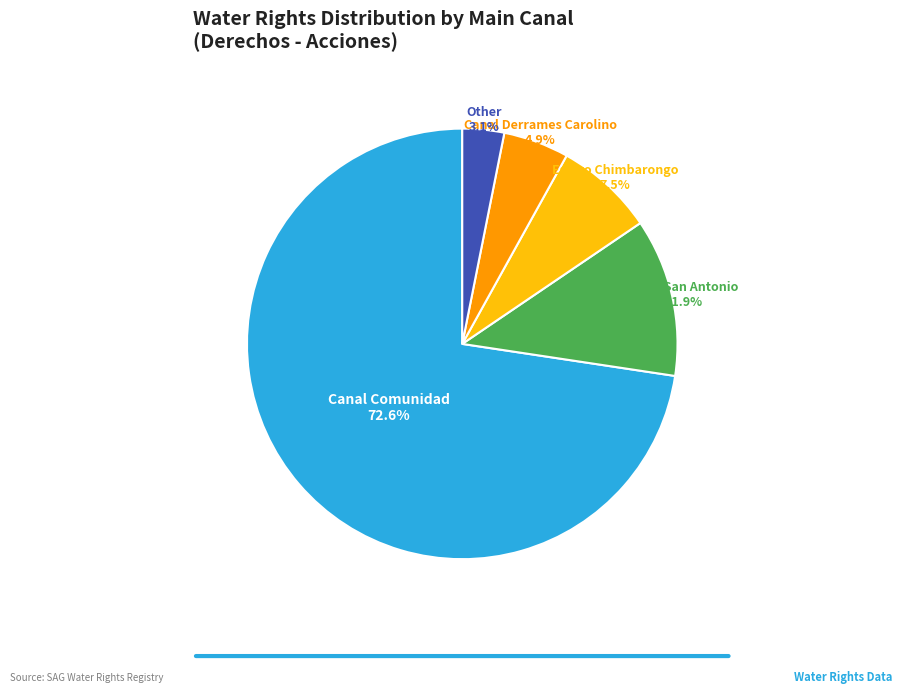

Is there a majority slice in this chart?

Yes